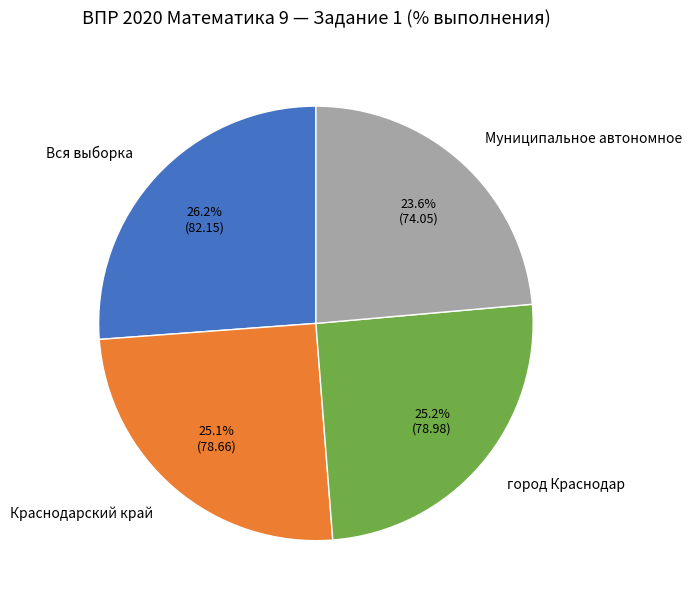

To the nearest percent, what is the average slice percentage?

25%